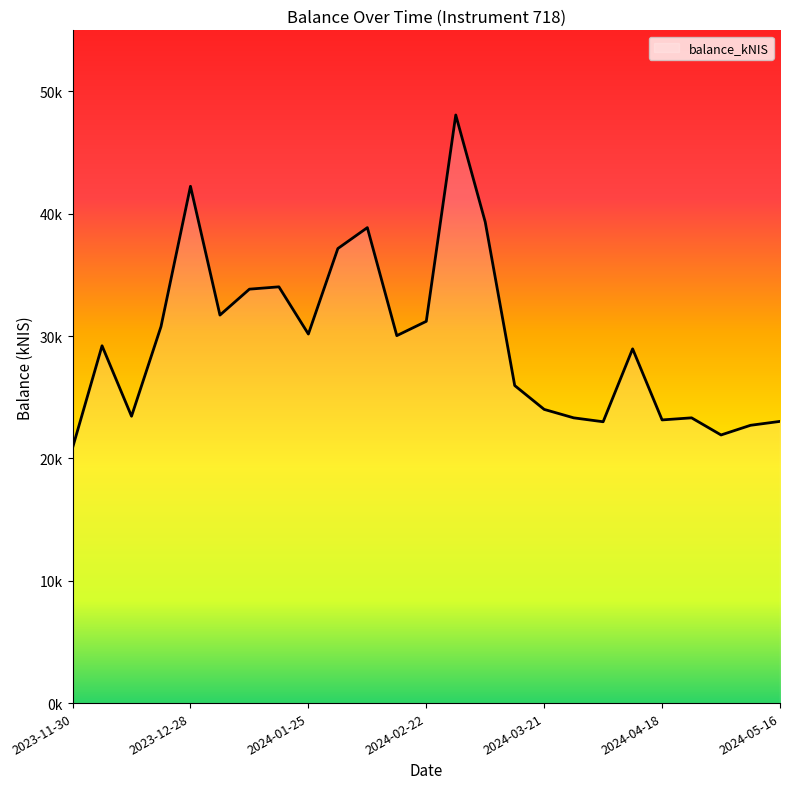

Does the chart display data point markers on the line(s)?

No